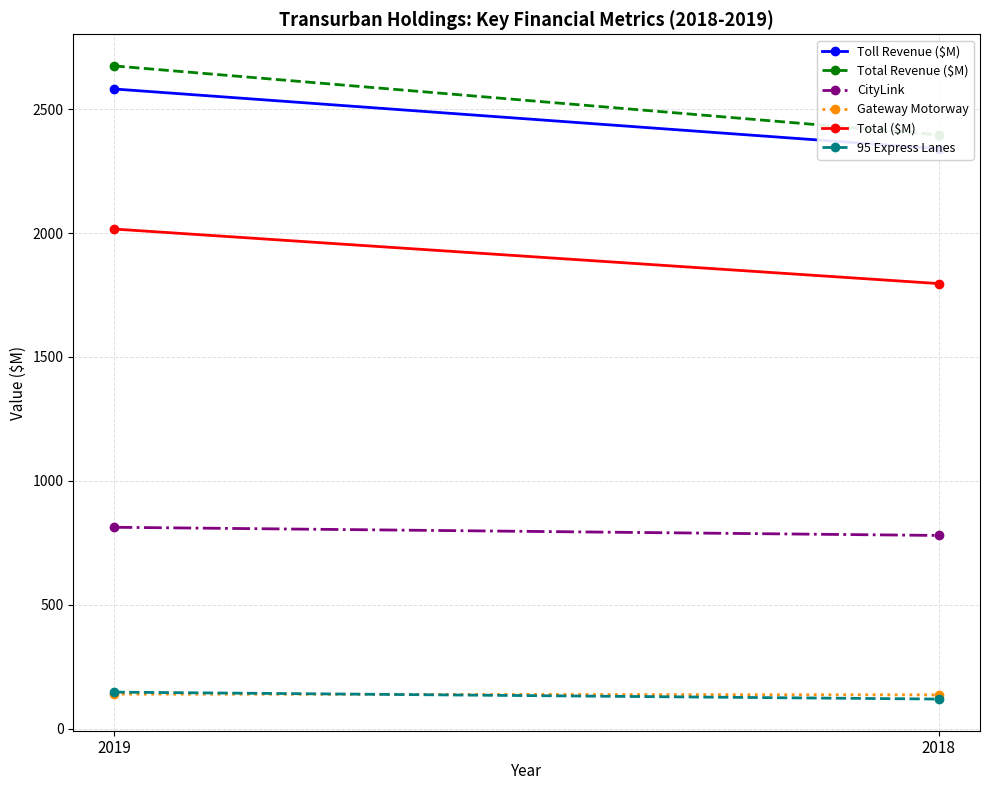

Between 2019 and 2018, which series saw the biggest shift?

Total Revenue ($M)